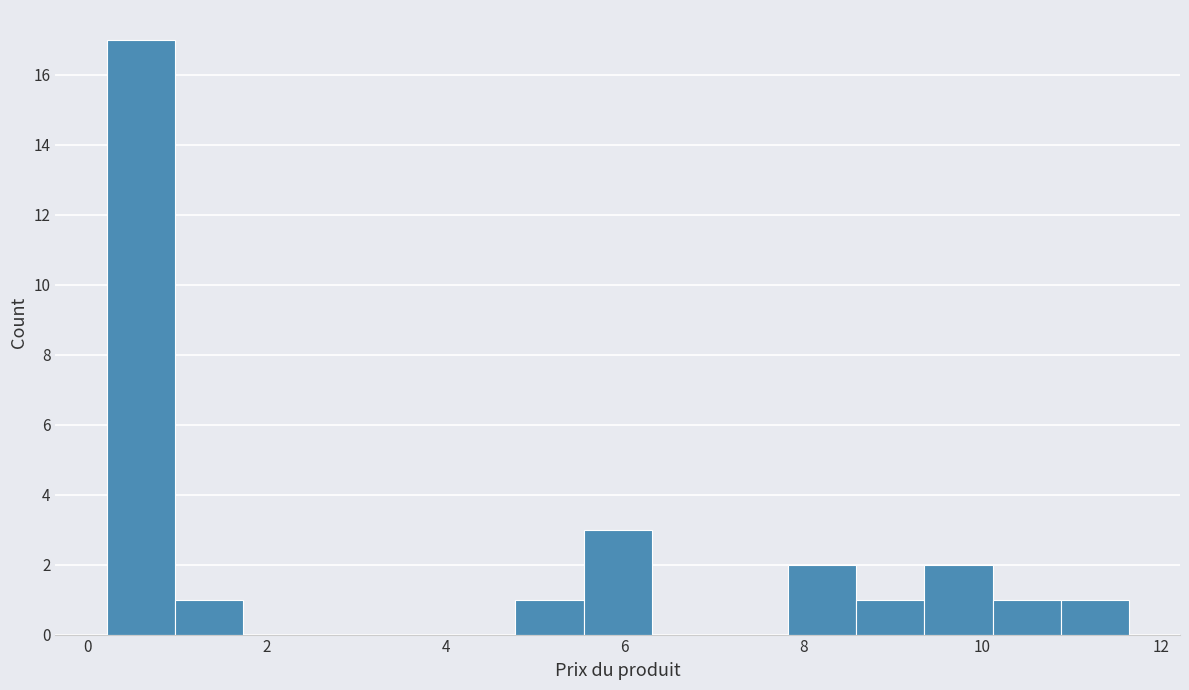

Read against the x-axis, roughly where is the centre of the tallest bar?

0.6